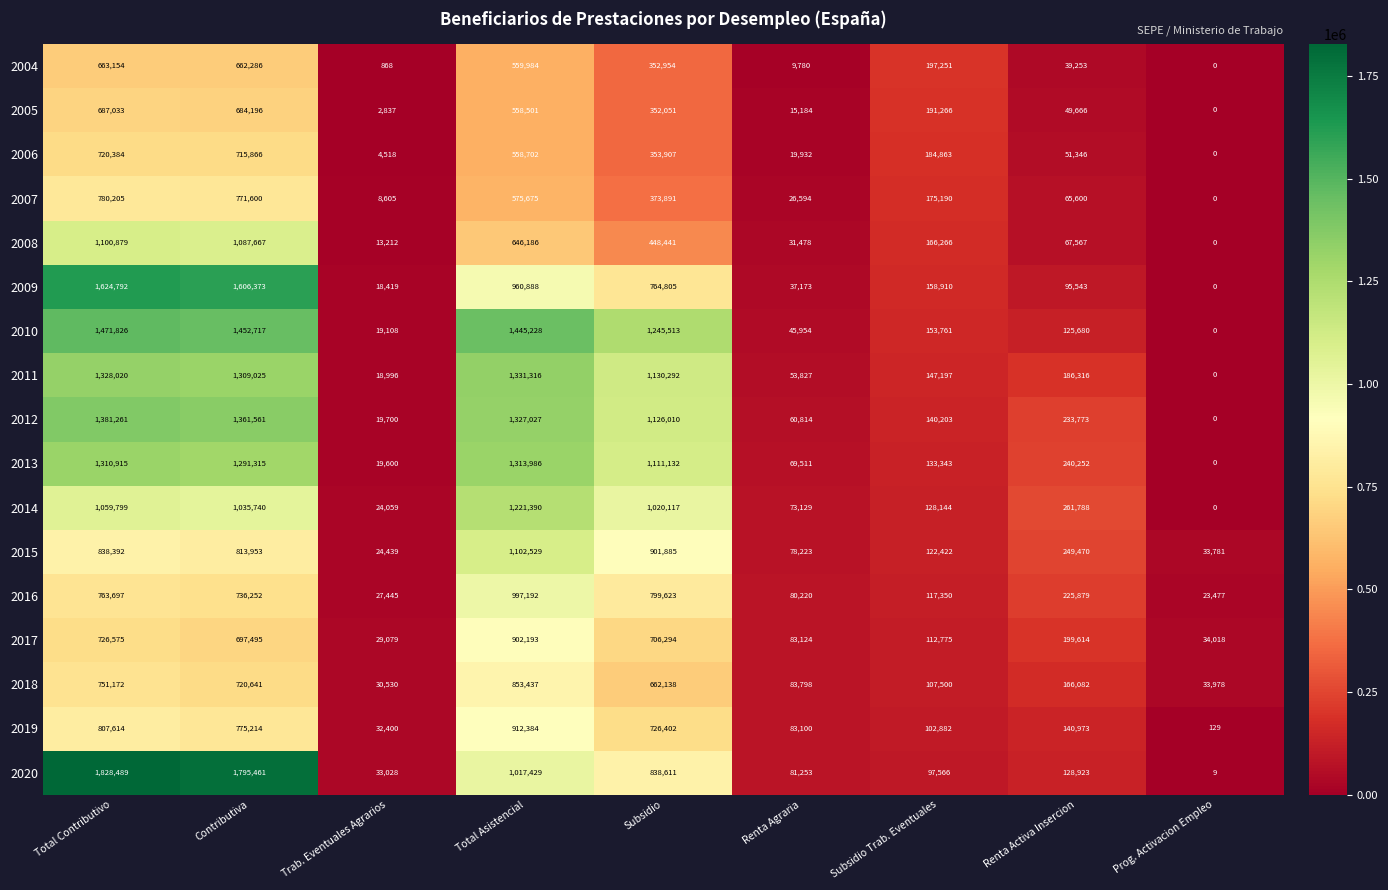

What is the approximate value of 2013 at Trab. Eventuales Agrarios?

19600